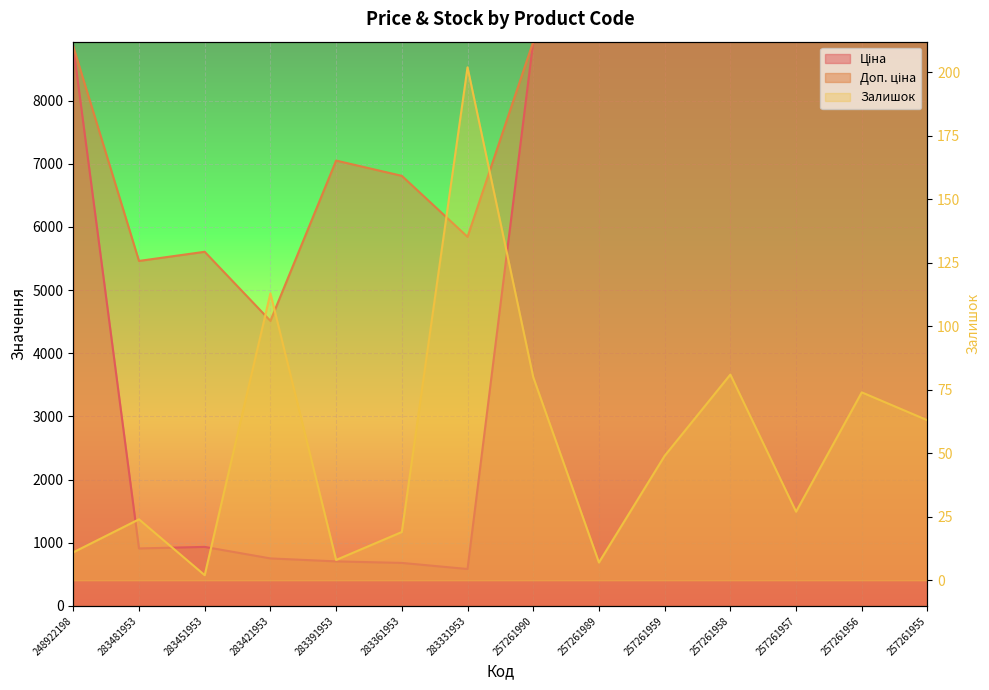

Is it true that Залишок equals 137.7 at 257261990?

False